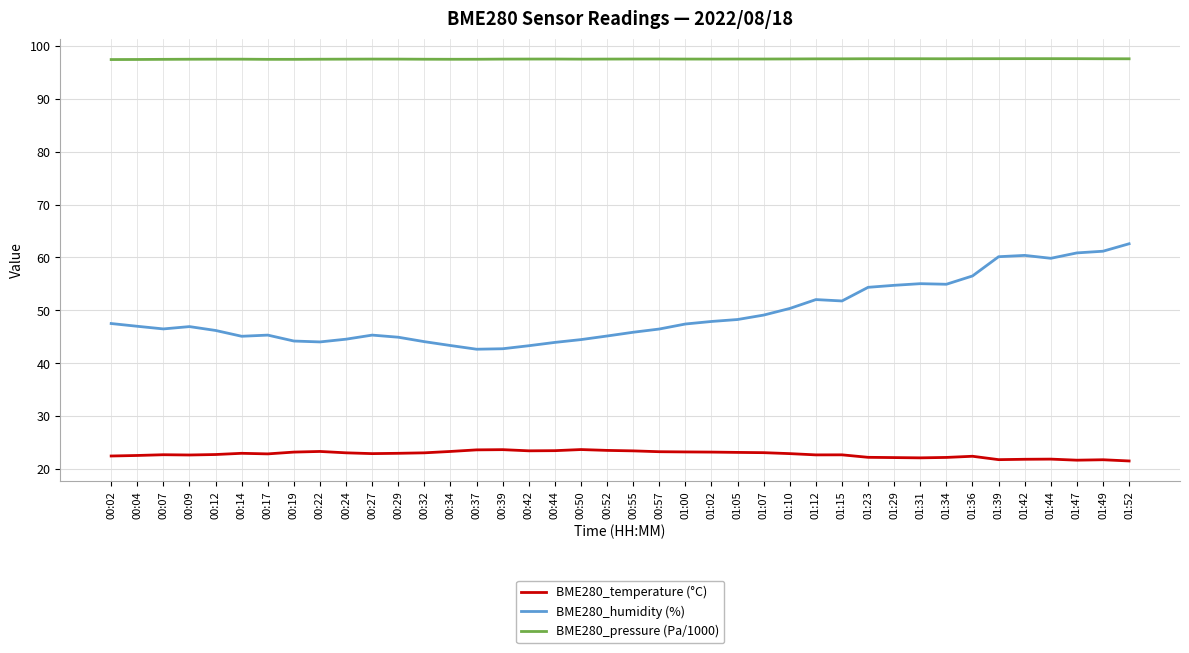

What is the total value across all series at 01:49?

180.5